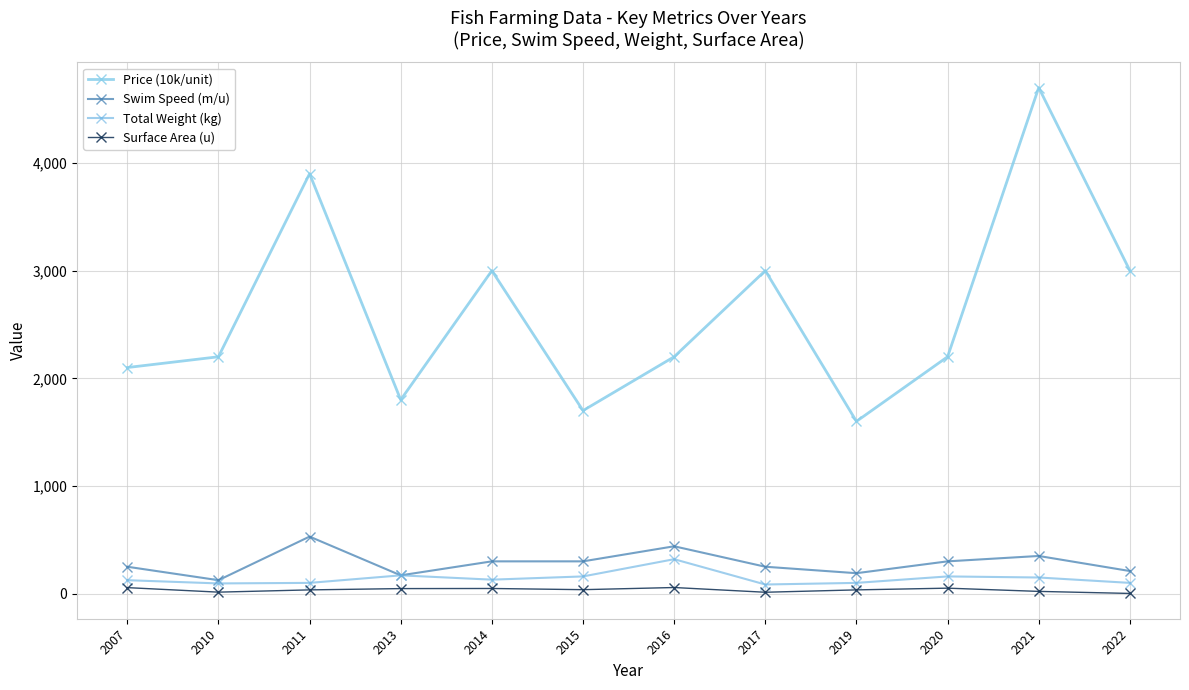

How many lines are shown in the chart?

4